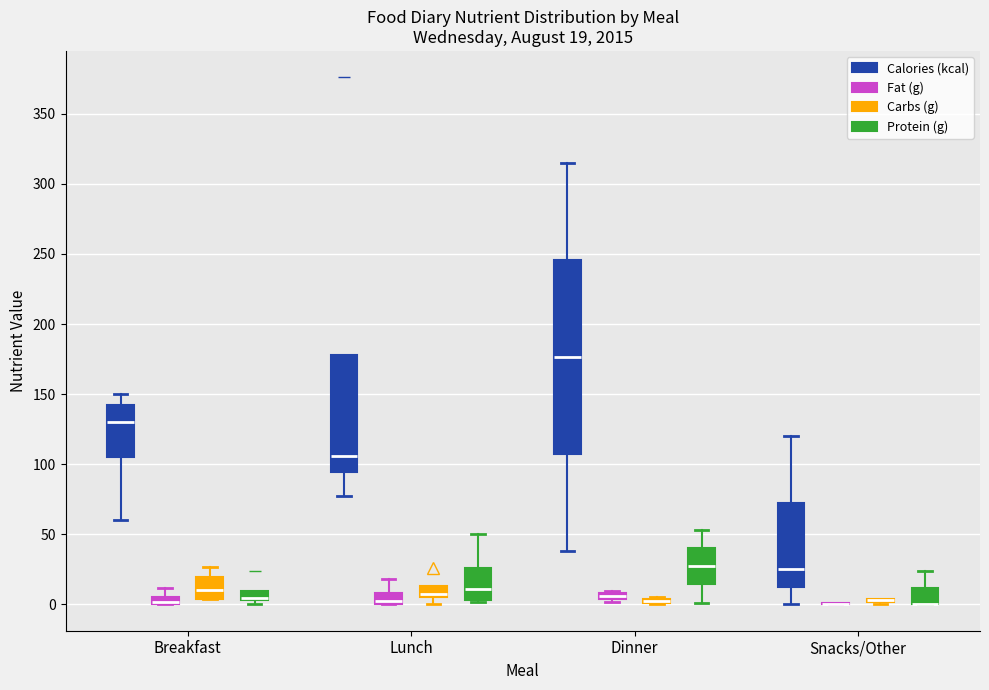

Which box is the tallest, from its lower edge to its upper edge?

Dinner (Calories (kcal))